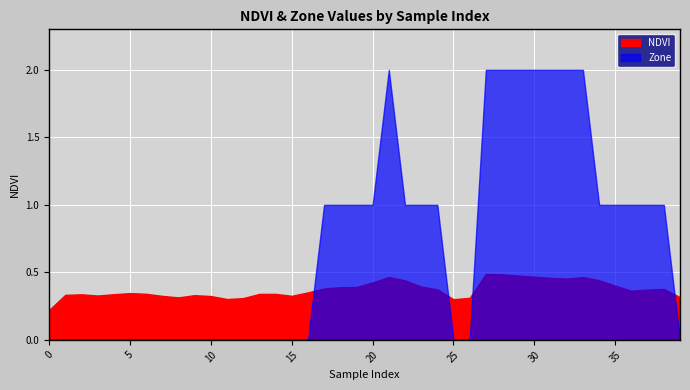

What is the total value across all series at 35?

1.4